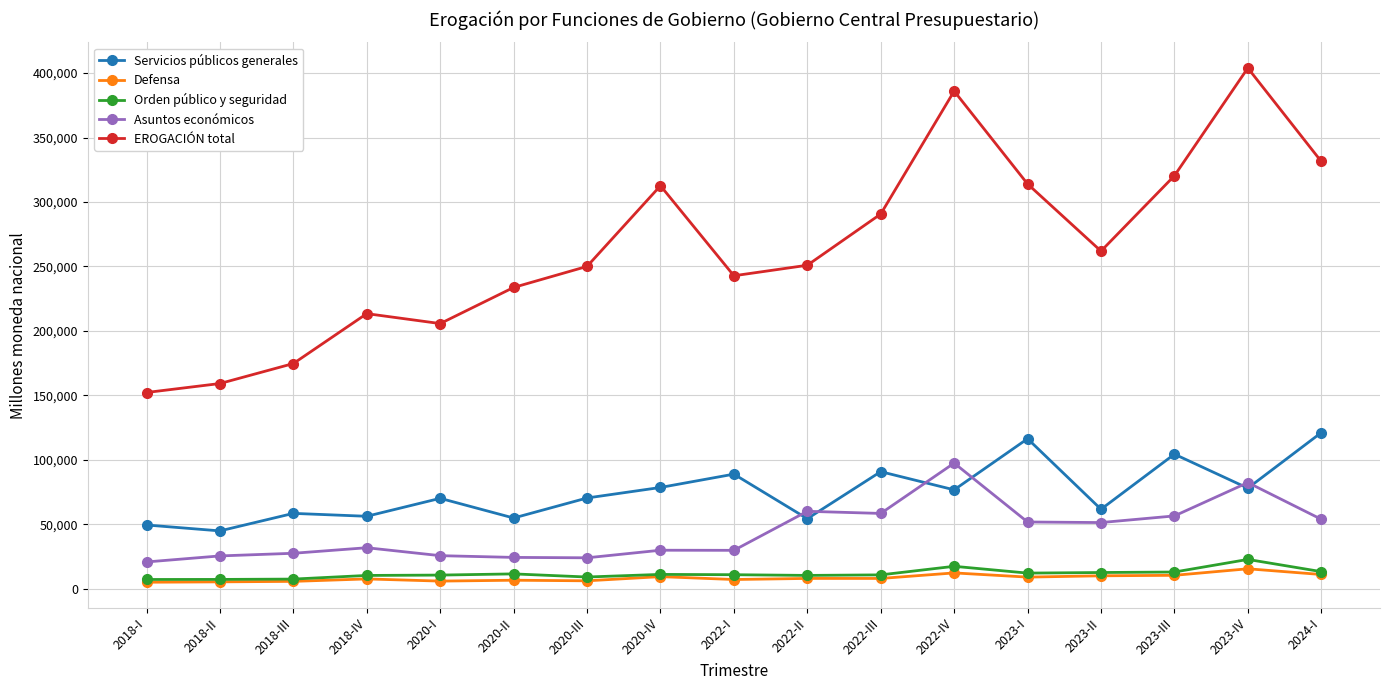

What position from the left is 2018-IV?

4